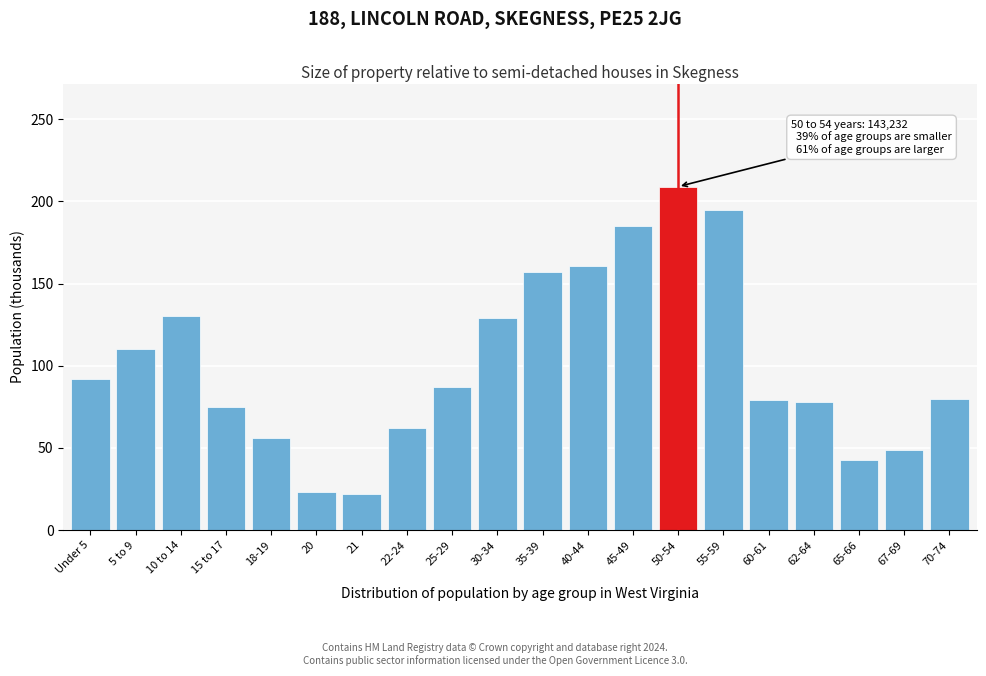

The value at 15 to 17 is 18. True or false?

False